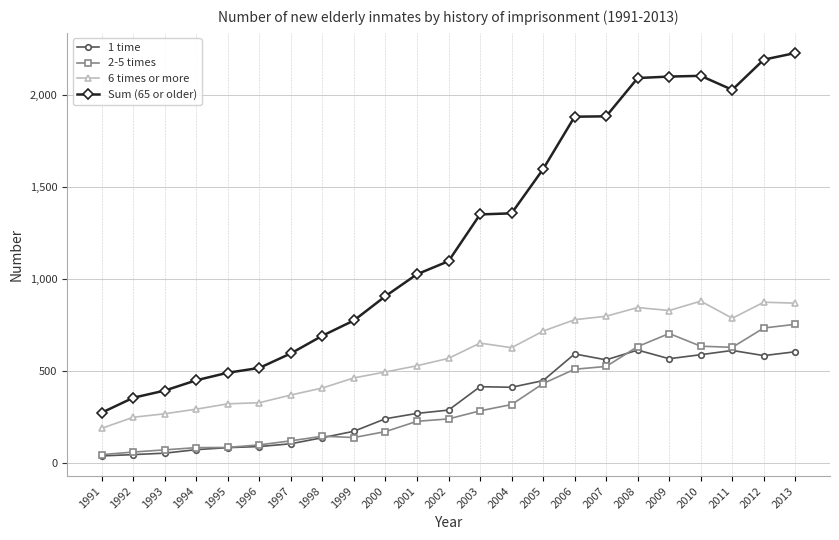

What is the value of the 6 times or more point at the 23rd from the left?

869